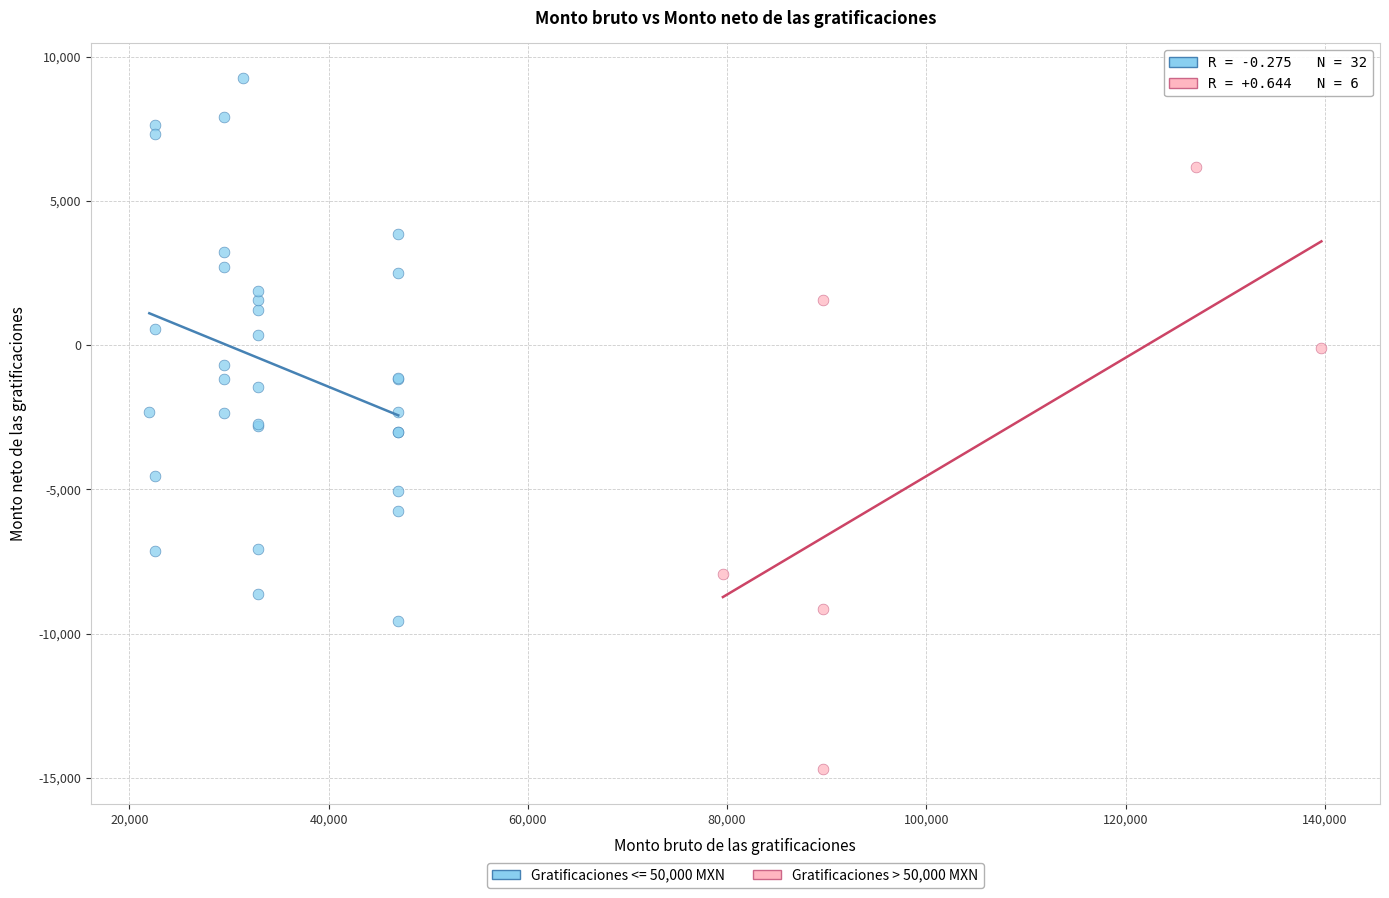

Which series contains the lowest Y value?

Gratificaciones > 50,000 MXN